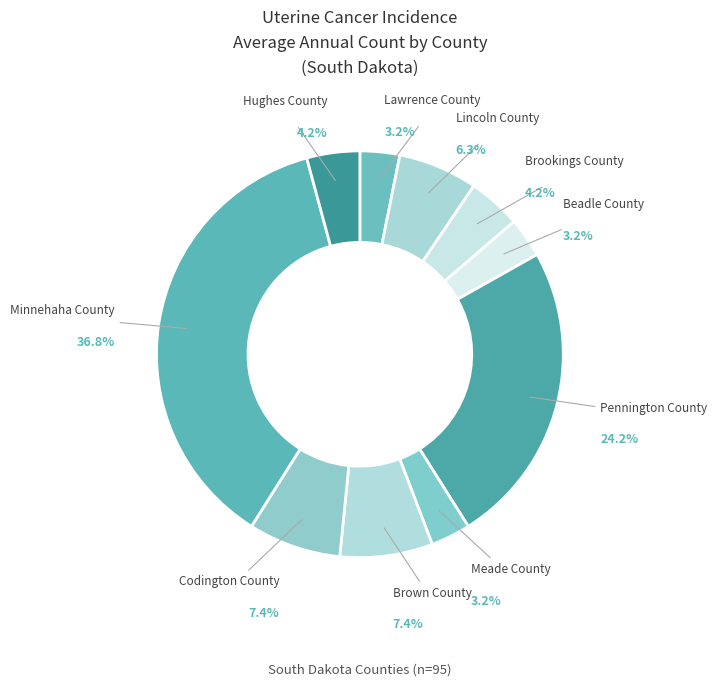

To the nearest percent, what is the combined percentage of Brown County and Meade County?

11%